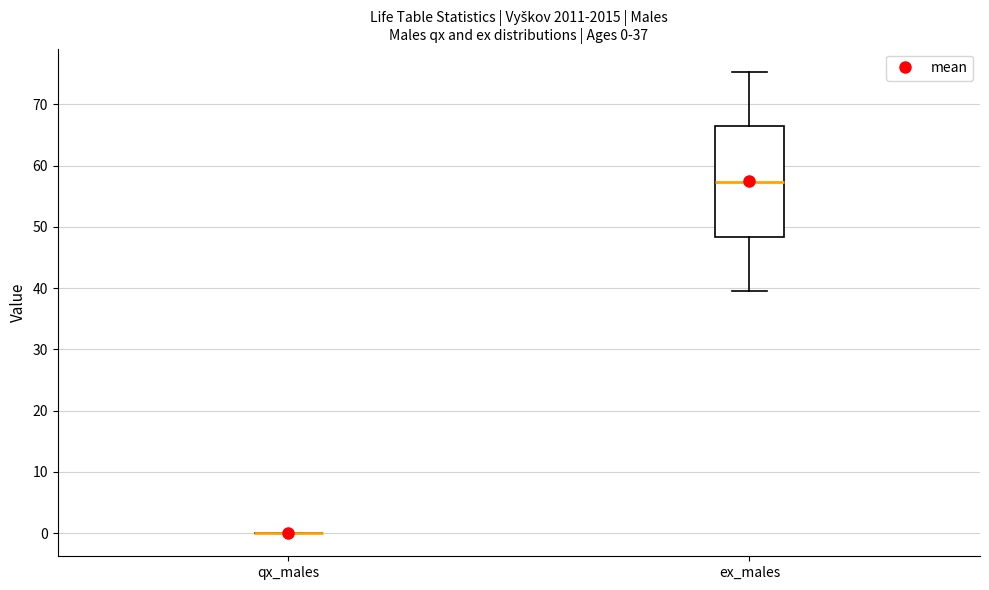

Which box is the tallest, from its lower edge to its upper edge?

ex_males